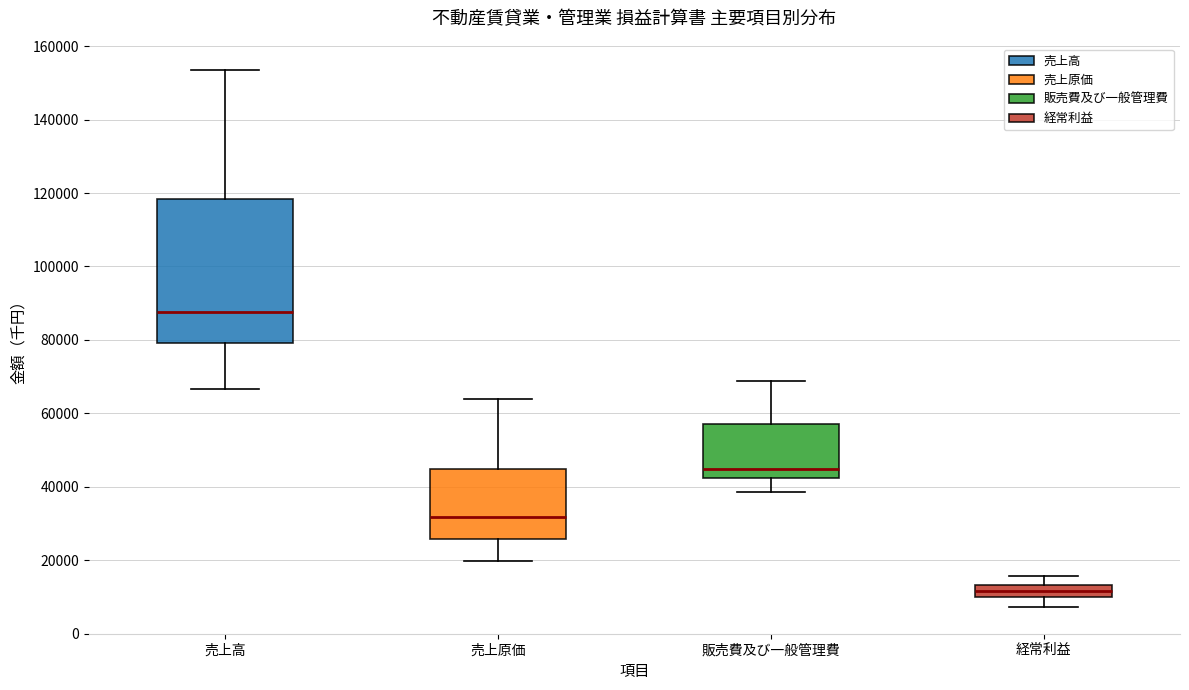

Reading left to right, read every box against the y-axis: the position of its median line, the range the box covers, and the ends of its whiskers. The values are not printed on the chart, so give them approximately, as read against the axis.

売上高: median 88000, box 80000 to 118000, whiskers 66000 to 154000
売上原価: median 32000, box 26000 to 44000, whiskers 20000 to 64000
販売費及び一般管理費: median 44000, box 42000 to 58000, whiskers 38000 to 68000
経常利益: median 12000, box 10000 to 14000, whiskers 8000 to 16000